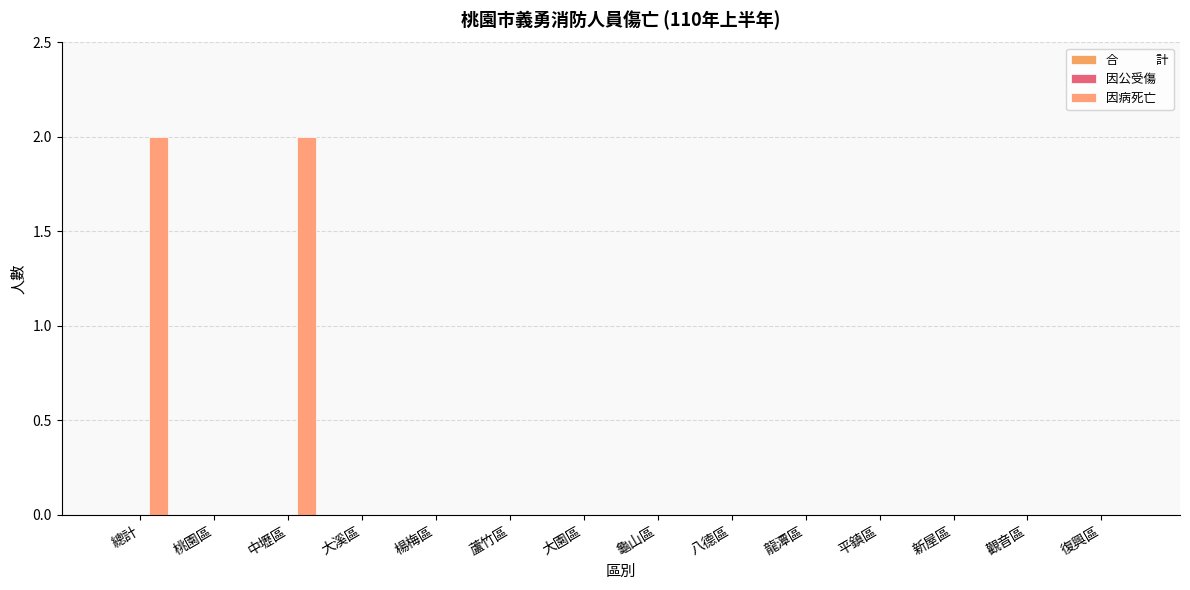

Reading left to right, transcribe all the data shown in this chart.

合　　　計: 0	0	0	0	0	0	0	0	0	0	0	0	0	0
因公受傷: 0	0	0	0	0	0	0	0	0	0	0	0	0	0
因病死亡: 2	0	2	0	0	0	0	0	0	0	0	0	0	0